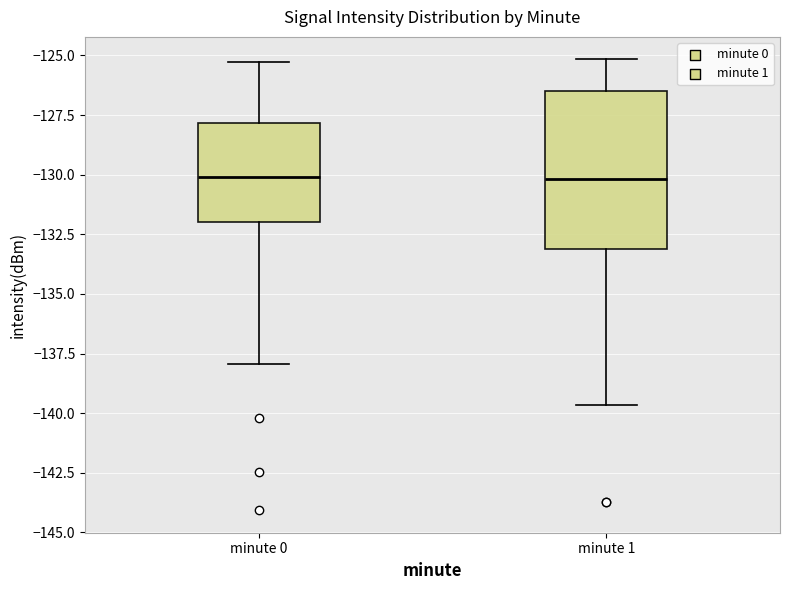

Where does the upper whisker of the box for minute 1 end on the y-axis? The values are not printed on the chart, so give them approximately, as read against the axis.

-125.0